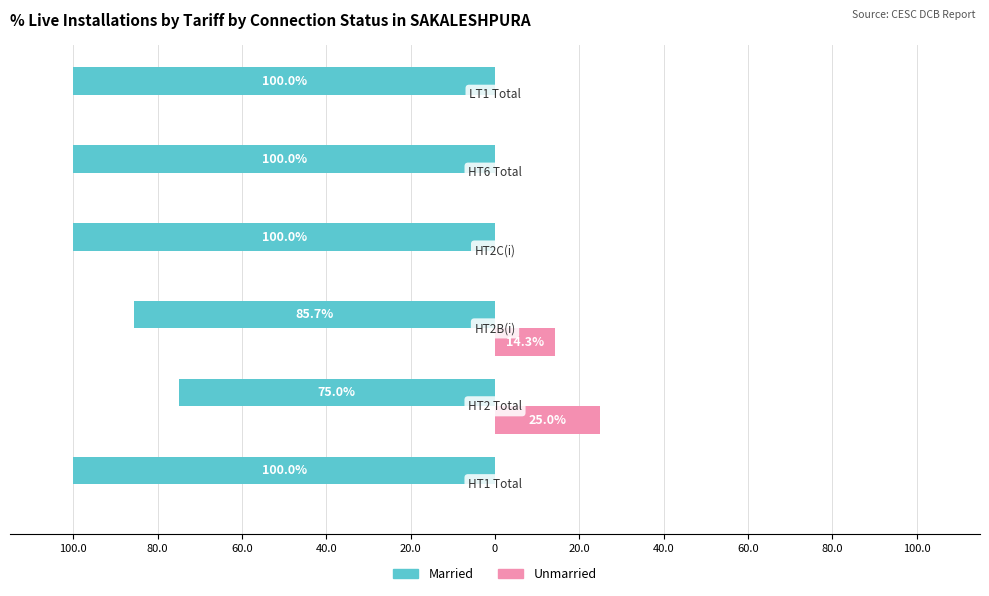

What are all the series names shown in the legend?

Married, Unmarried